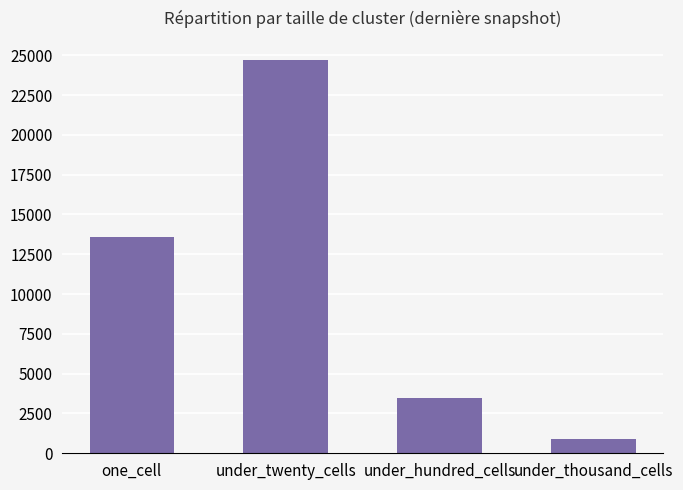

Reading left to right, transcribe all the data shown in this chart.

13603	24680	3501	897